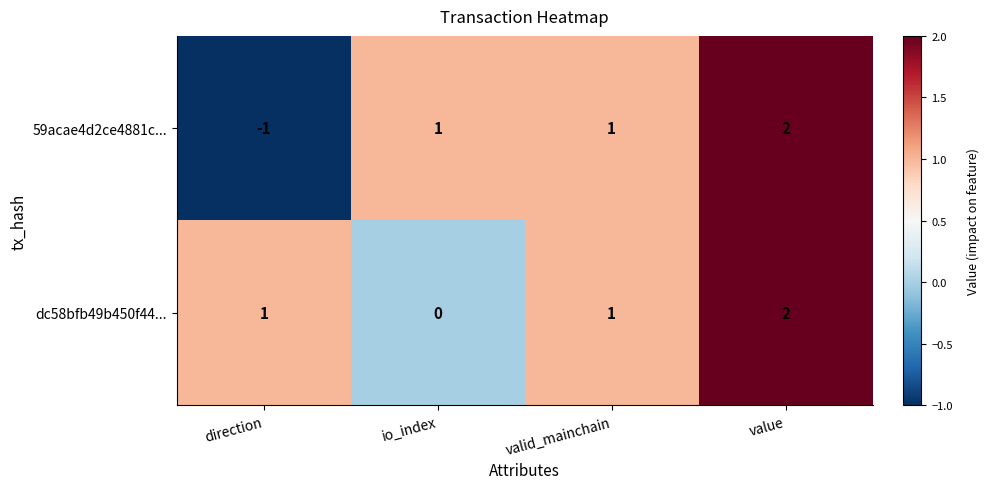

How many categories are shown in the chart?

4